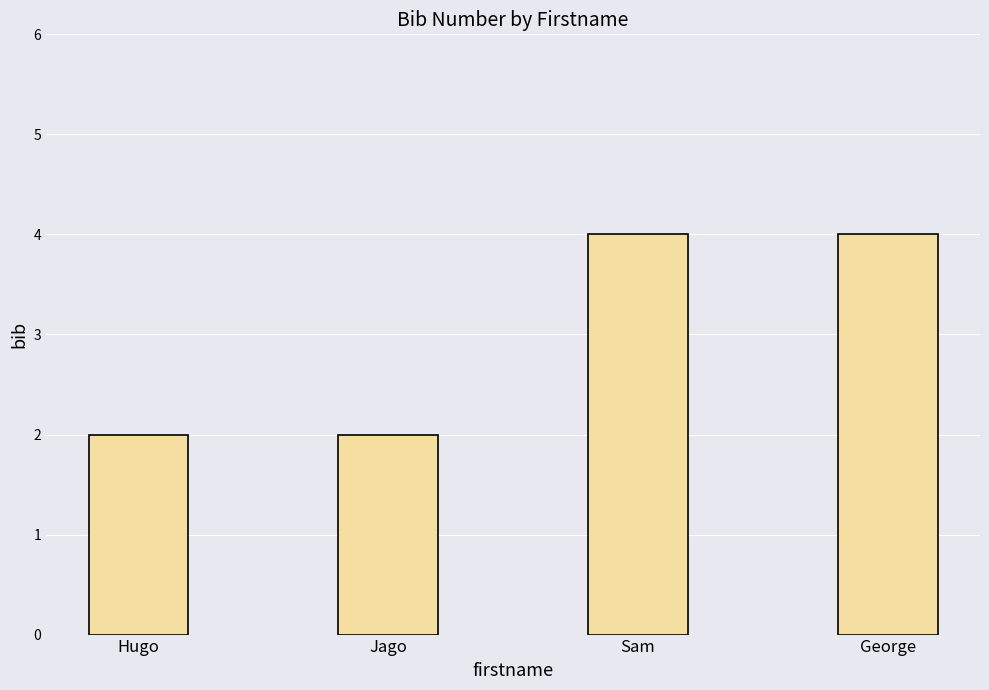

The value at Sam is 4. True or false?

True